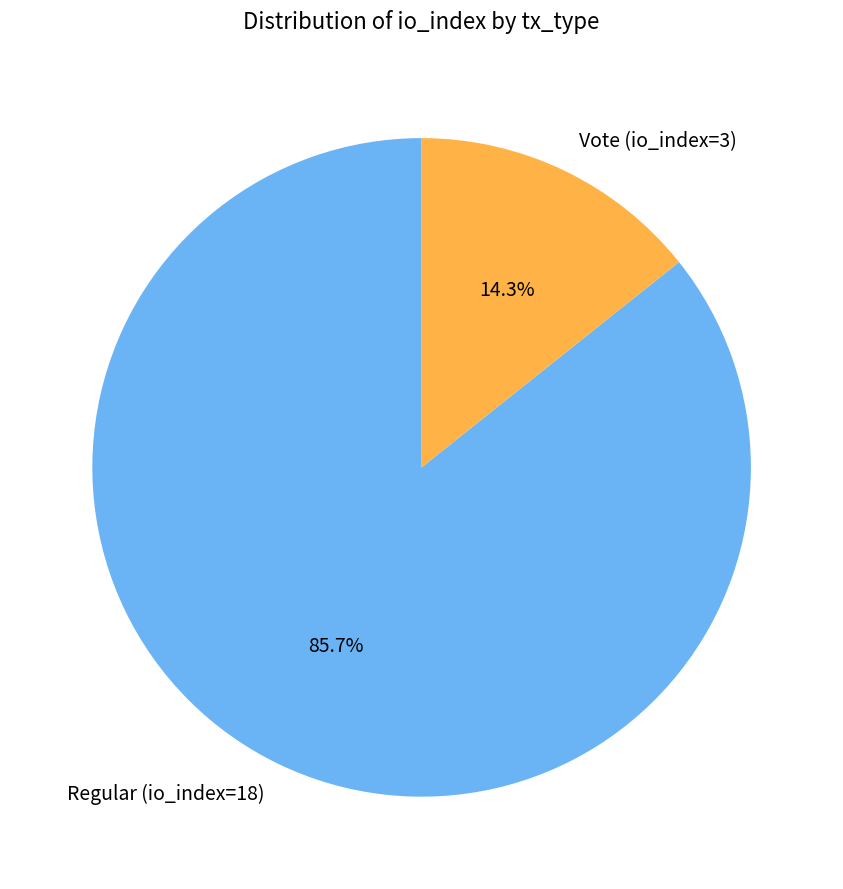

Is it true that Vote (io_index=3) is 14% of the pie?

True